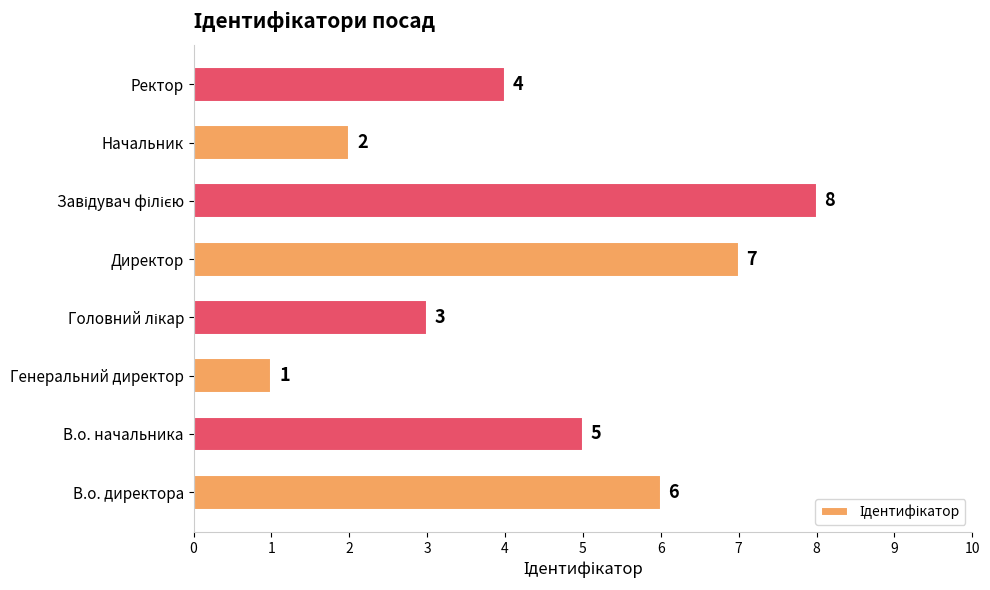

How many bars are there in total?

8